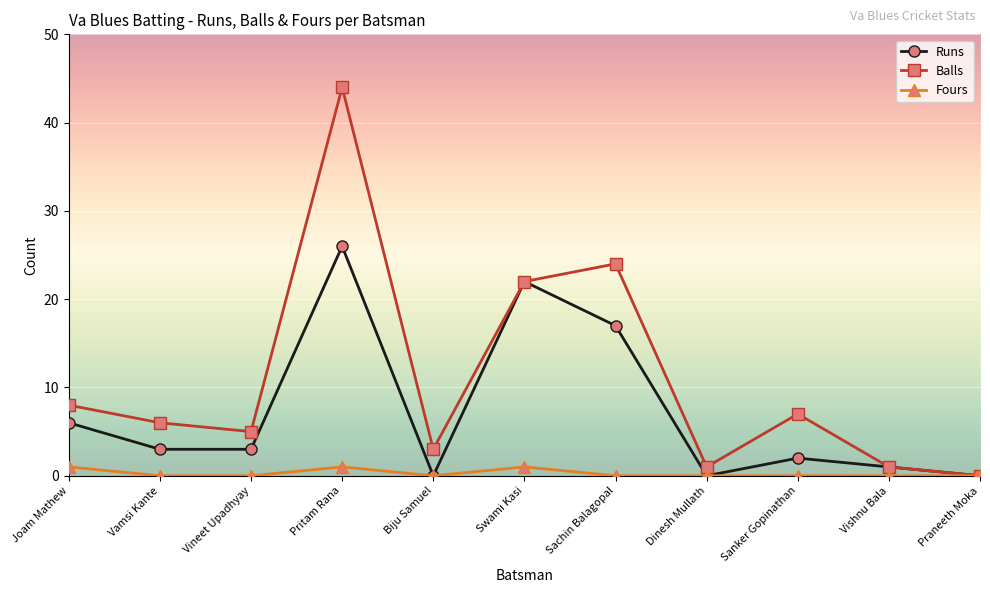

What is the label of the 2nd point from the right?

Vishnu Bala